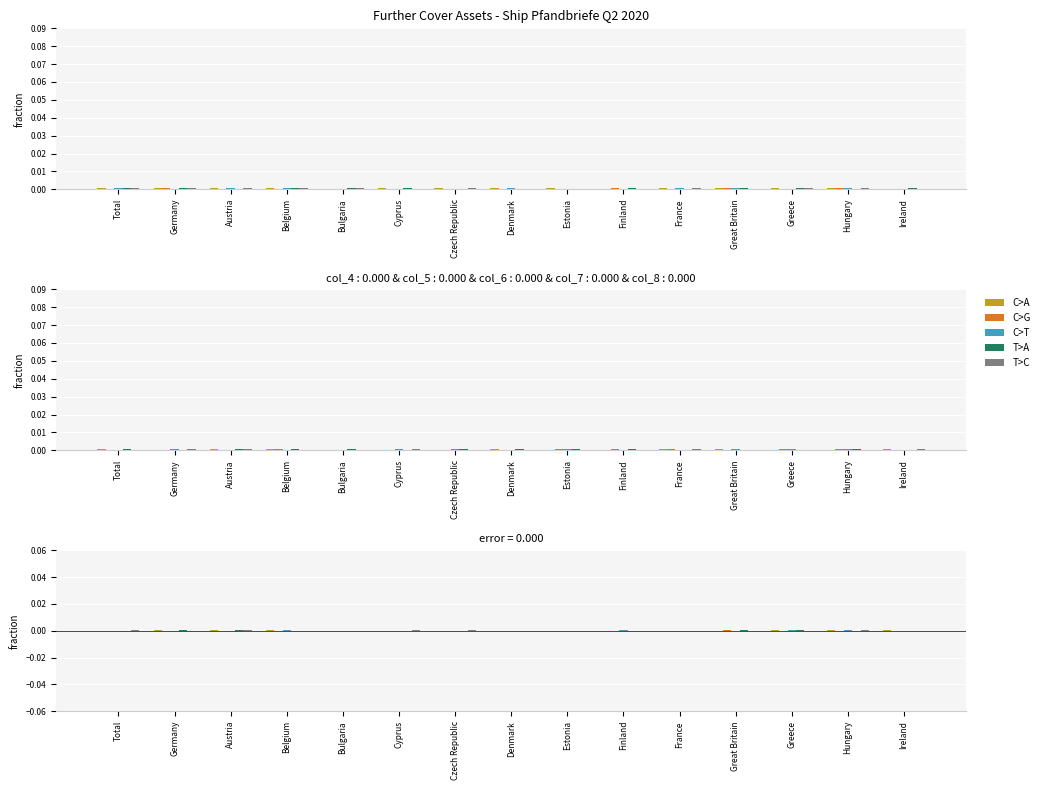

How many values in col_4 are above zero?

11